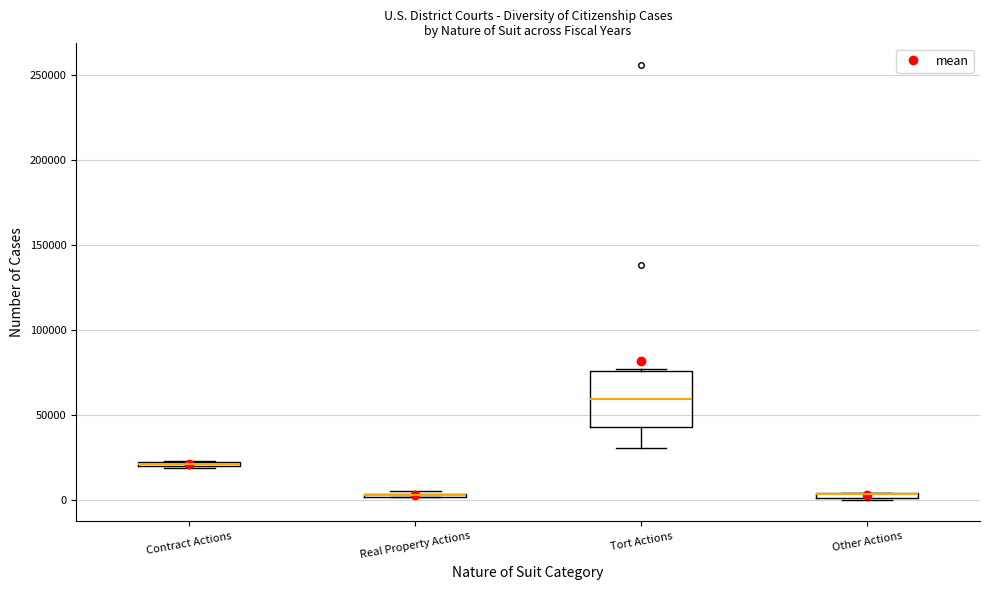

Where is the upper edge of the box for Contract Actions on the y-axis? The values are not printed on the chart, so give them approximately, as read against the axis.

25000